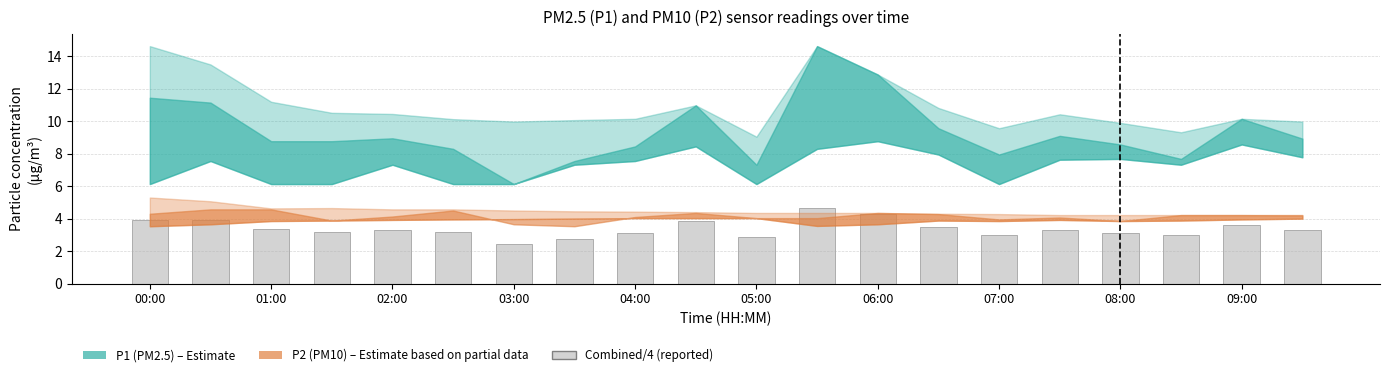

What is the smallest value displayed?

2.4